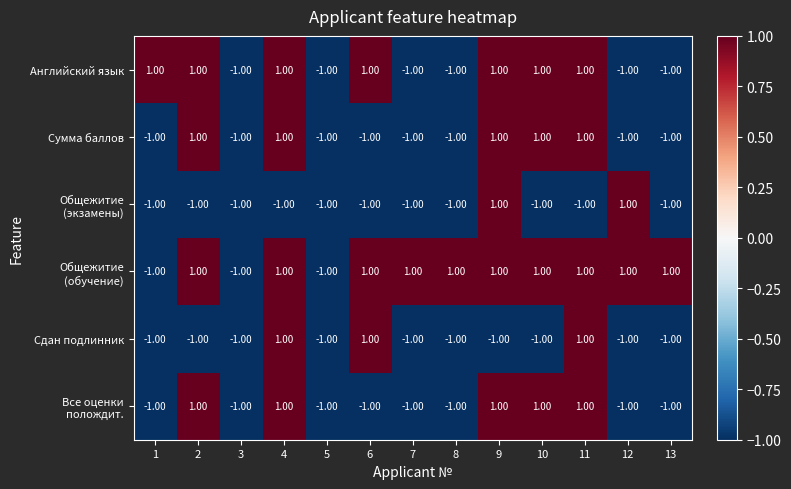

At how many categories does at least one series exceed 0?

11